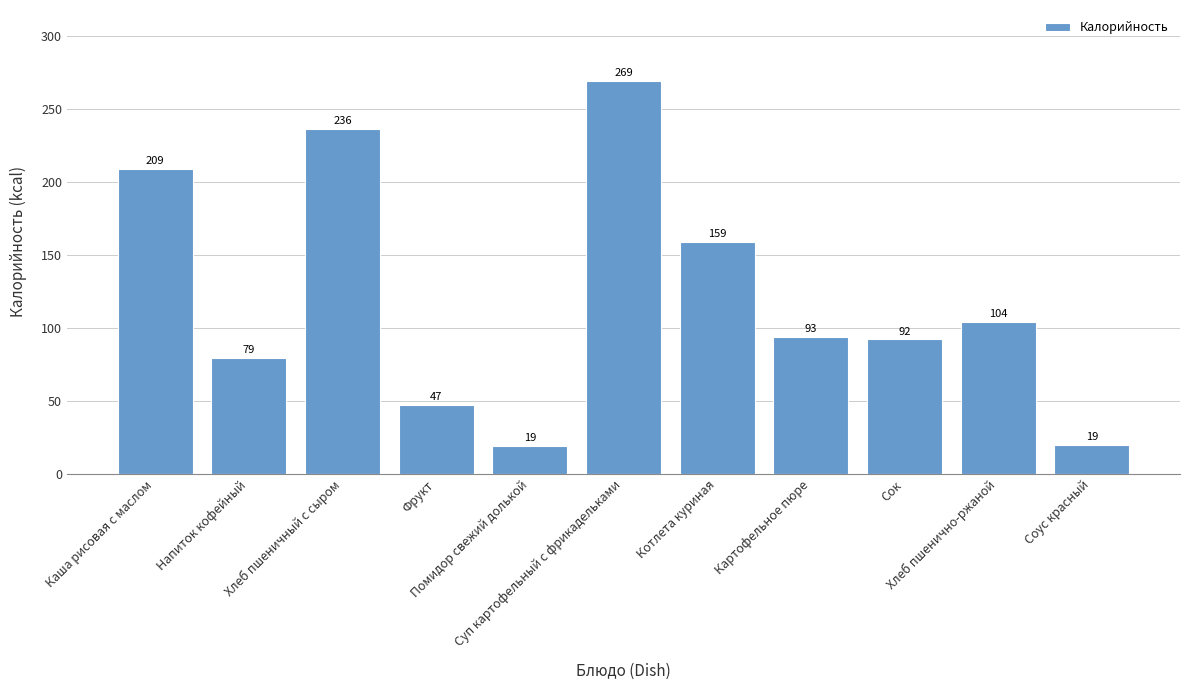

How many values are between 47 and 209?

7